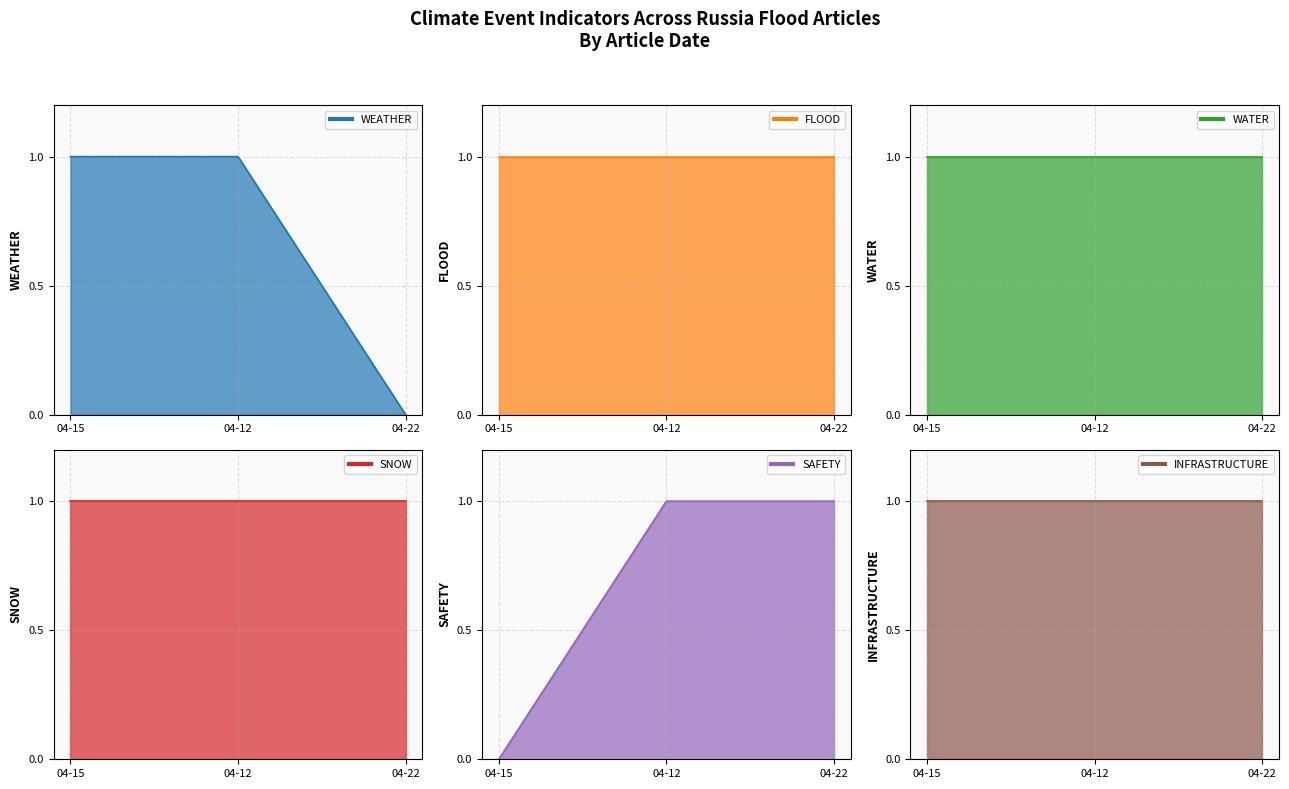

At which label is WATER closest to 1?

2024-04-15